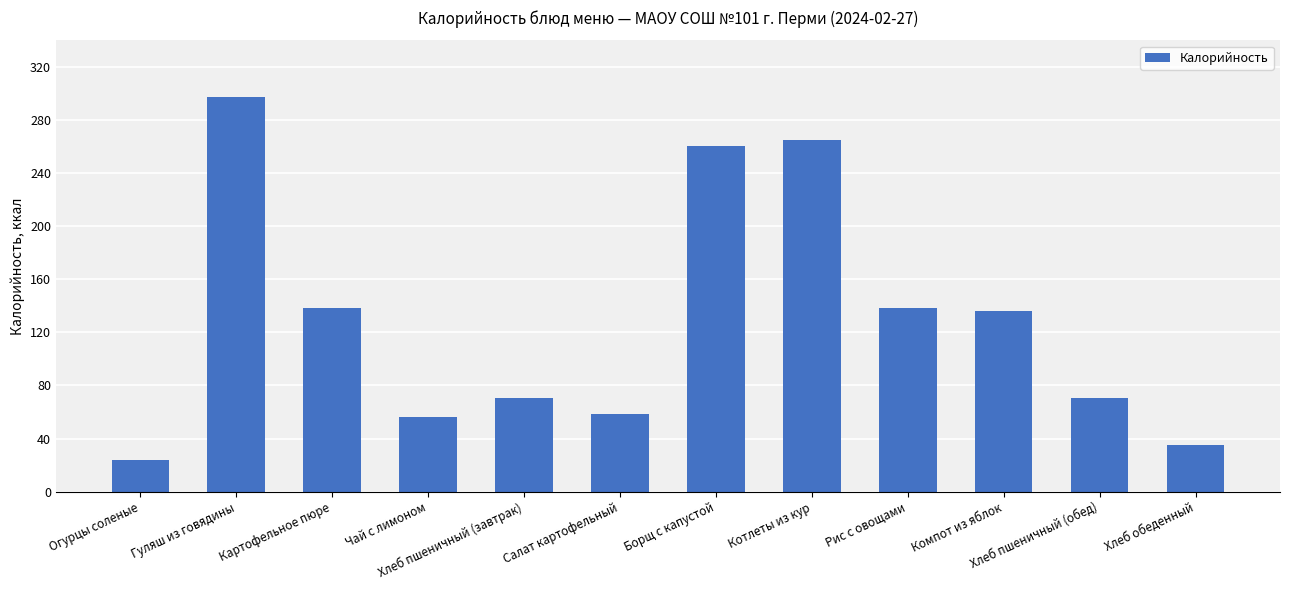

Are the bars horizontal?

No